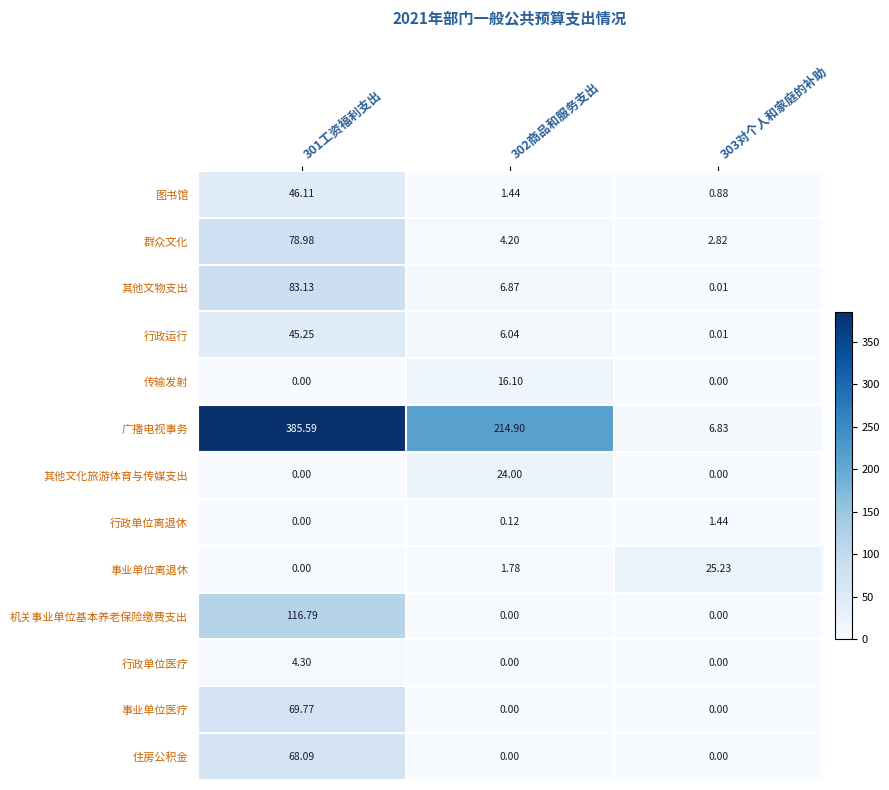

Is the value of 行政单位医疗 at 302商品和服务支出 greater than the value of 事业单位离退休 at 303对个人和家庭的补助?

No